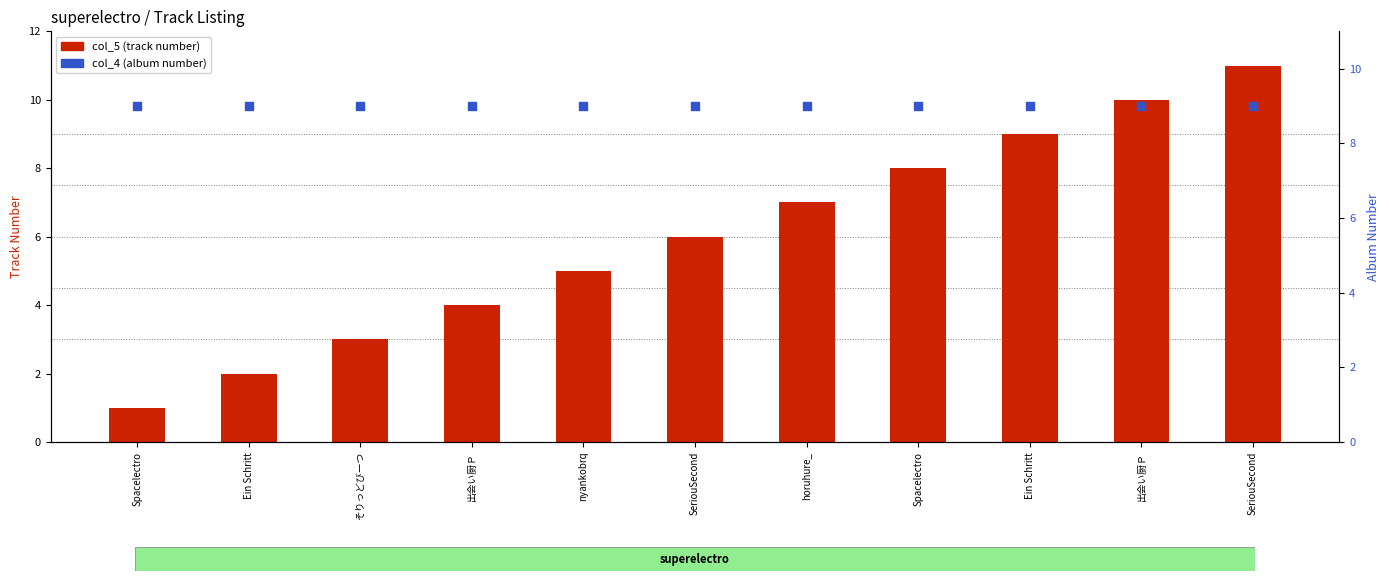

At which category is the sum across all series the highest?

SeriouSecond